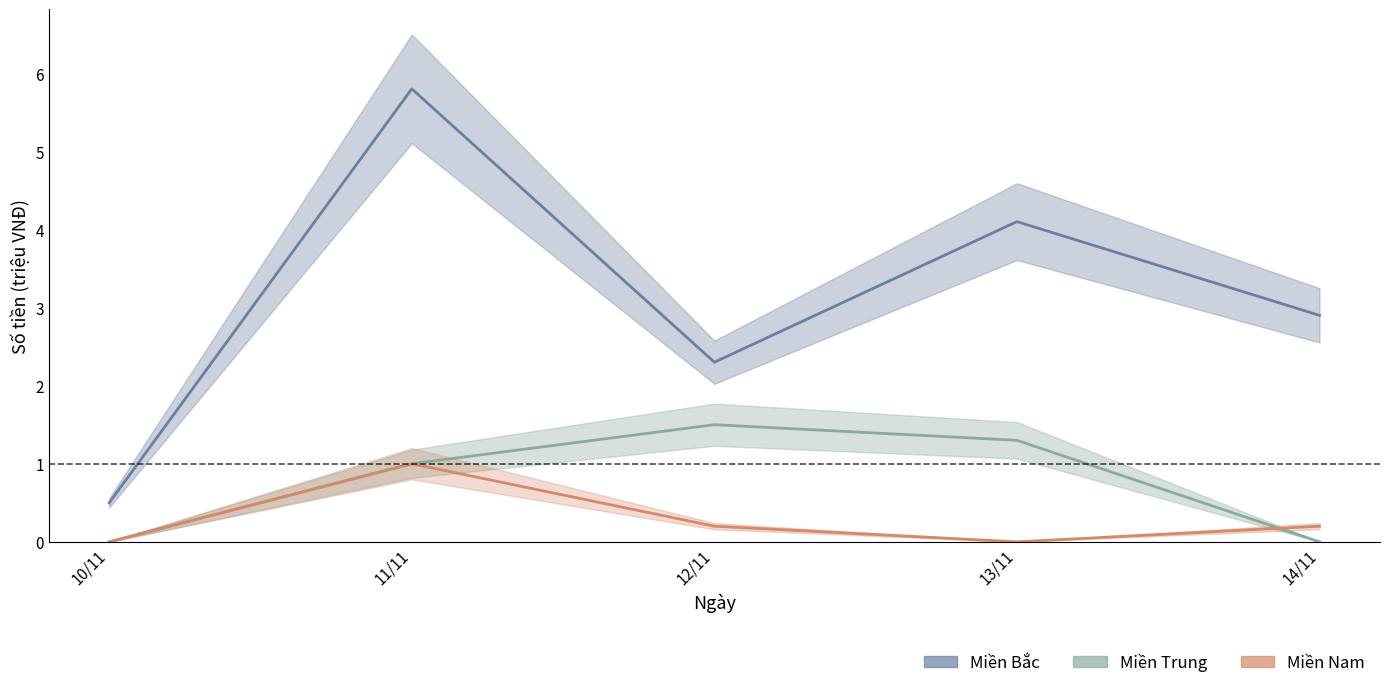

Between 11/11 and 13/11, which series saw the biggest shift?

Miền Bắc